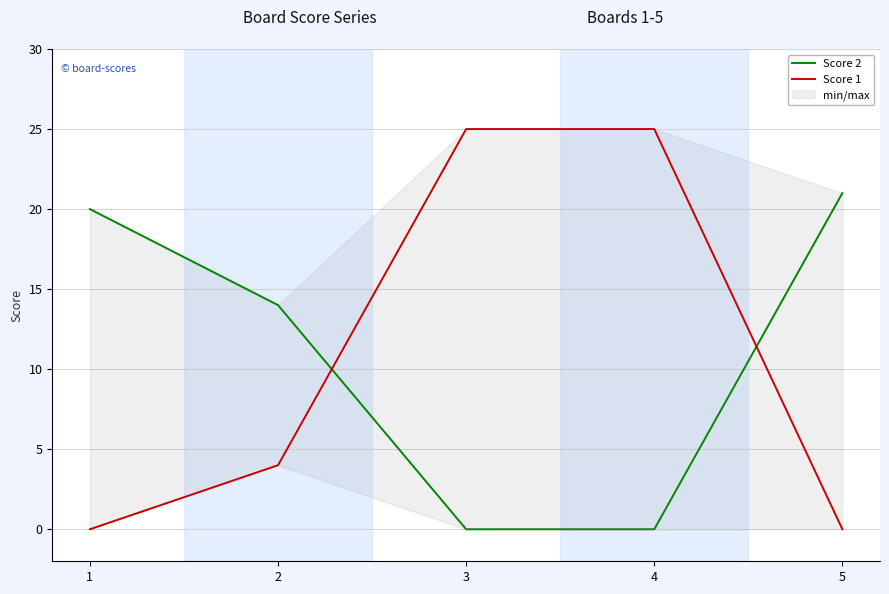

What is the sum of all Score 2 values?

55